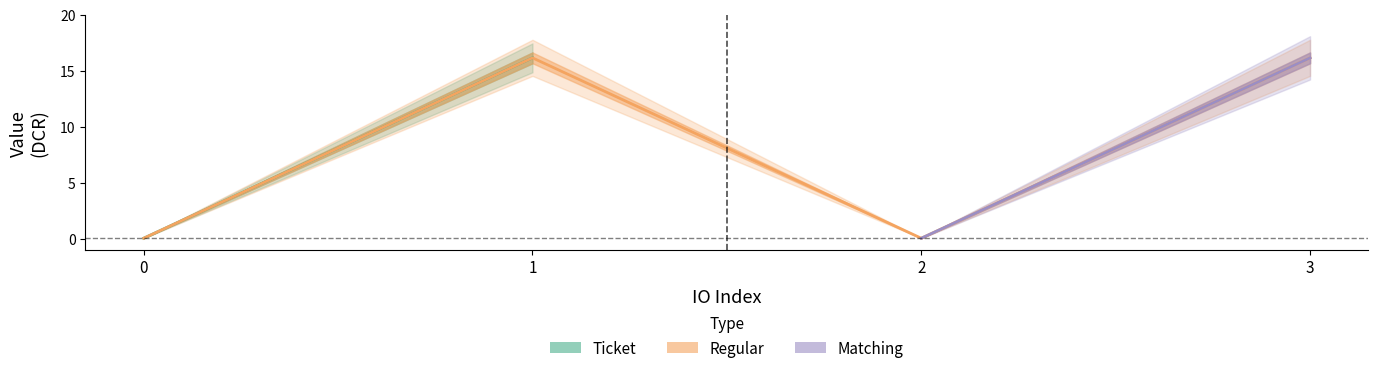

At which category does the data reach its first local peak?

1